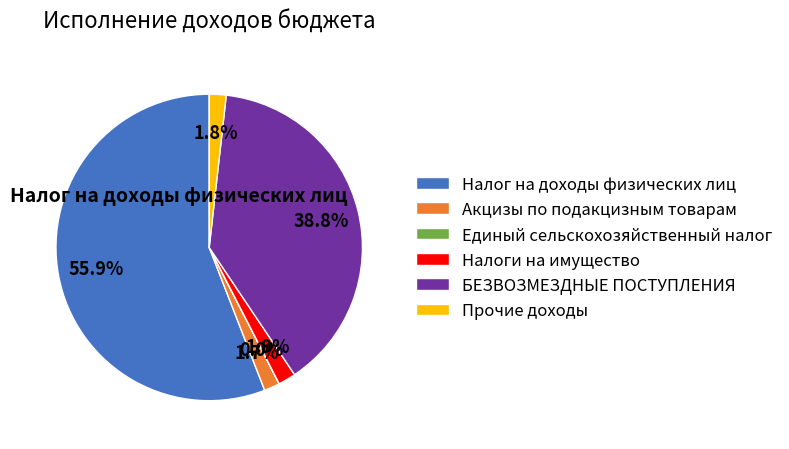

Rank the categories by value from highest to lowest.

Налог на доходы физических лиц, БЕЗВОЗМЕЗДНЫЕ ПОСТУПЛЕНИЯ, Налоги на имущество, Прочие доходы, Акцизы по подакцизным товарам, Единый сельскохозяйственный налог